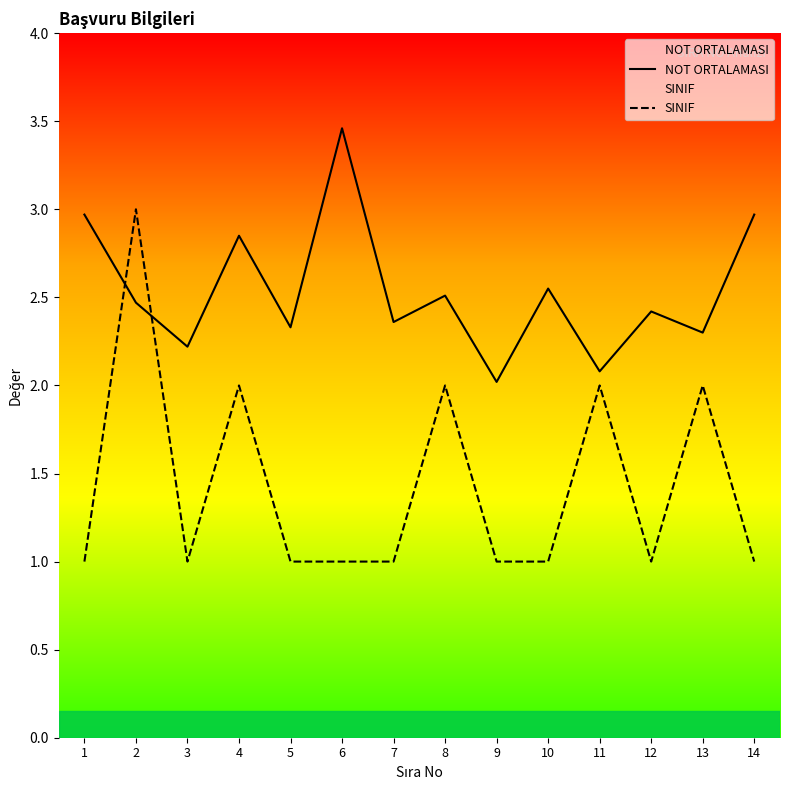

What is the difference between the maximum and minimum values in the NOT ORTALAMASI series?

1.4